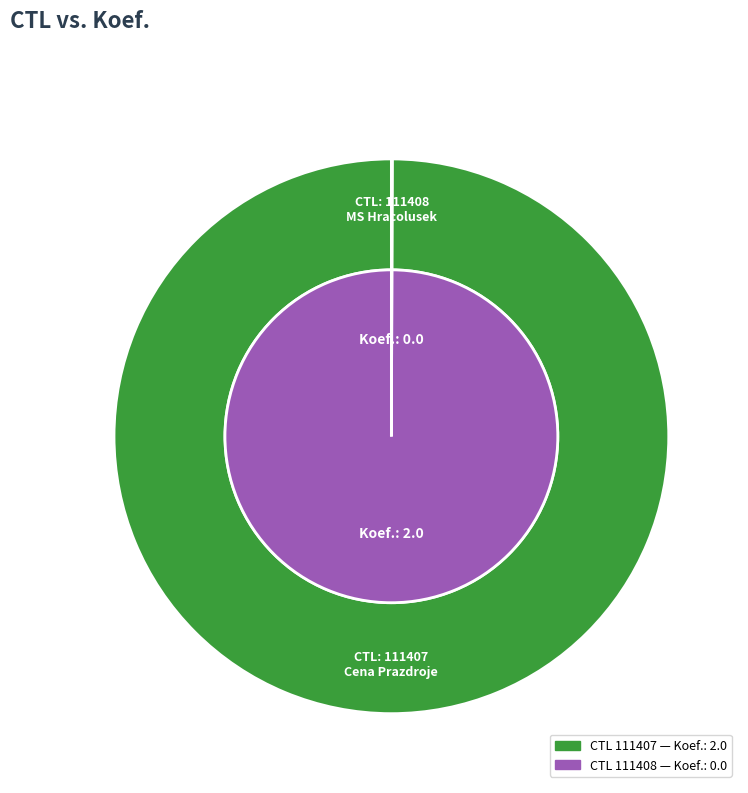

What percentage is NOT represented by 111408?

100.0%